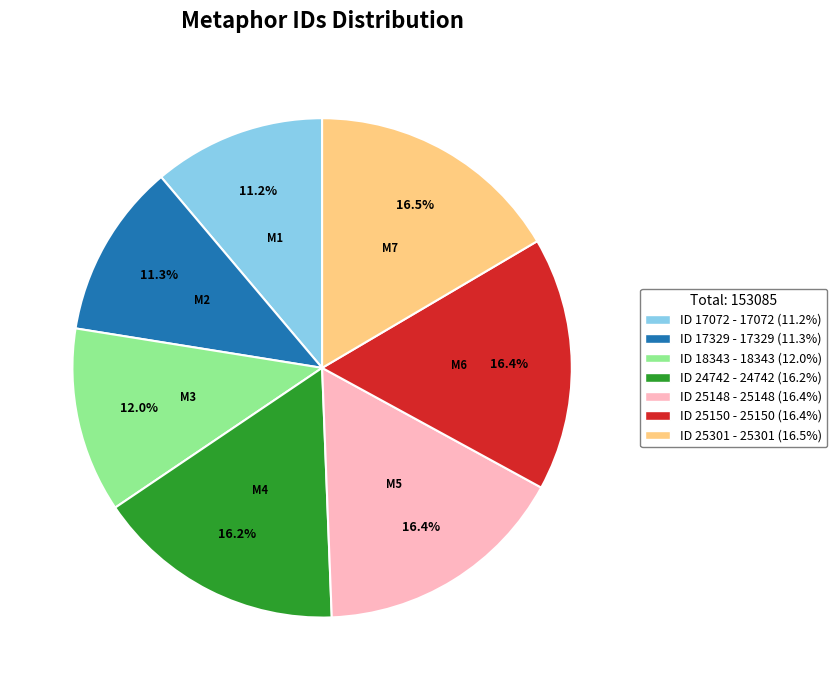

Is there a majority slice in this chart?

No